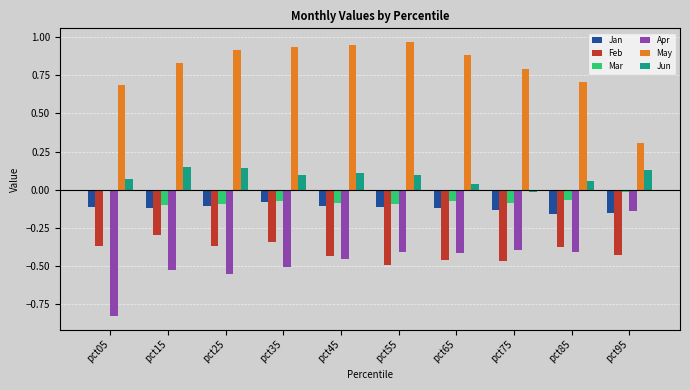

True or false: May has a value of 0.2 at pct75.

False